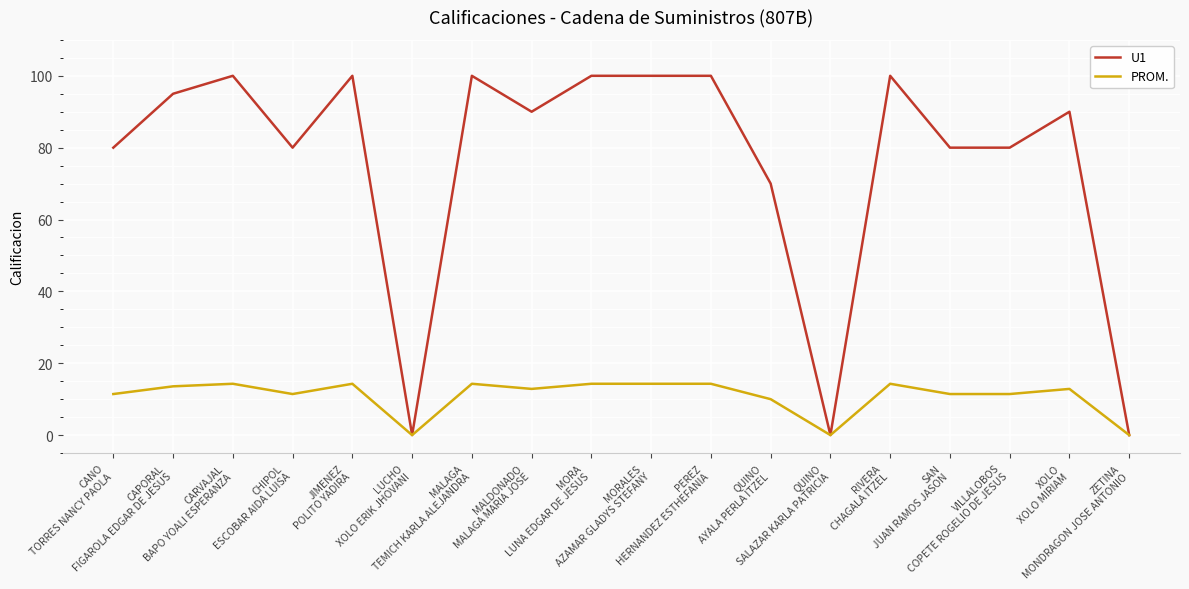

What is the difference between the second highest and second lowest values in the U1 series?

100.0